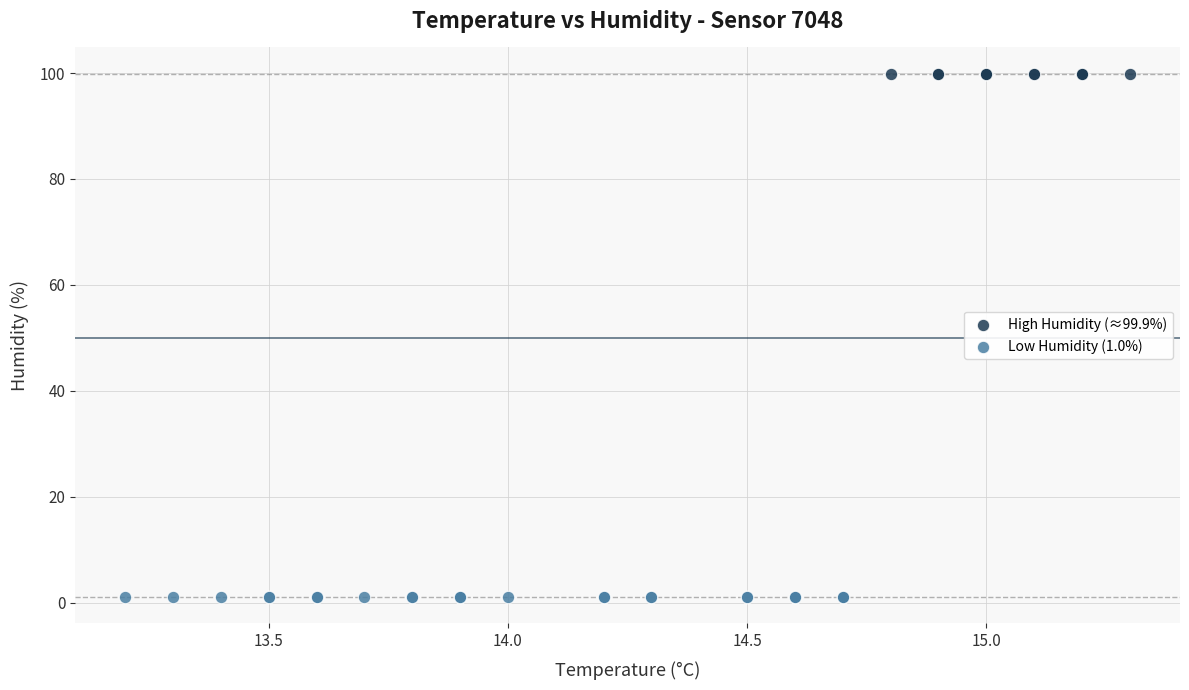

Which series contains the highest Y value?

High Humidity (≈99.9%)